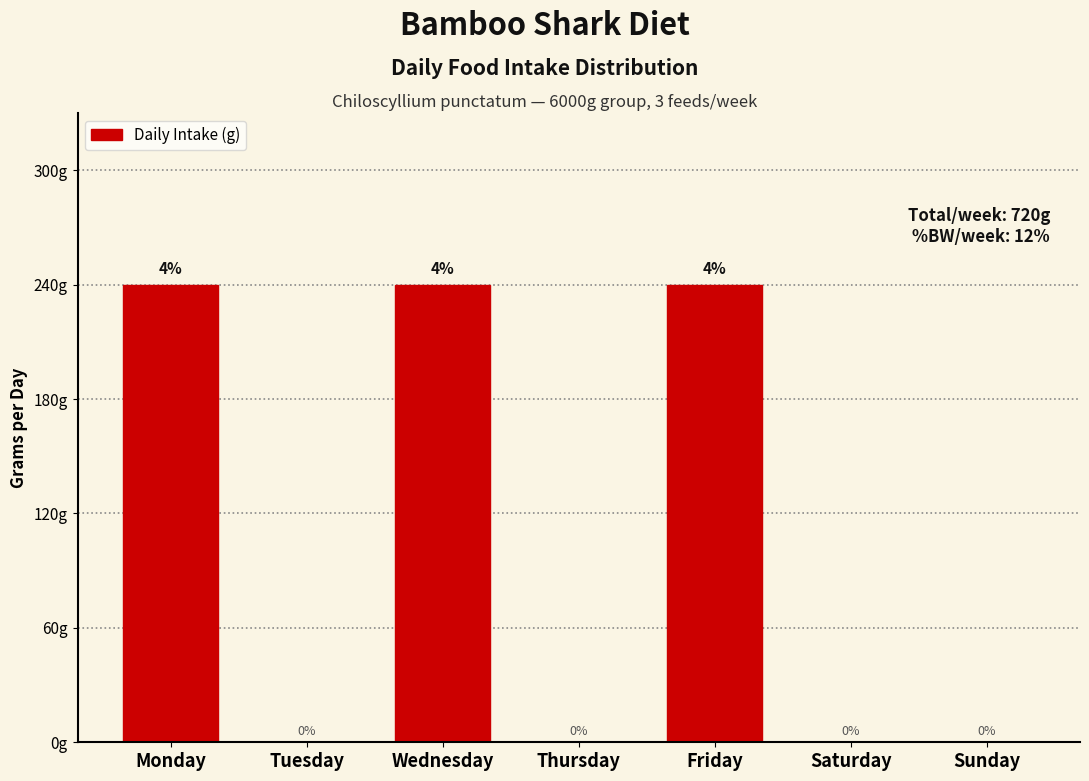

Which has a higher value, Monday or Sunday?

Monday